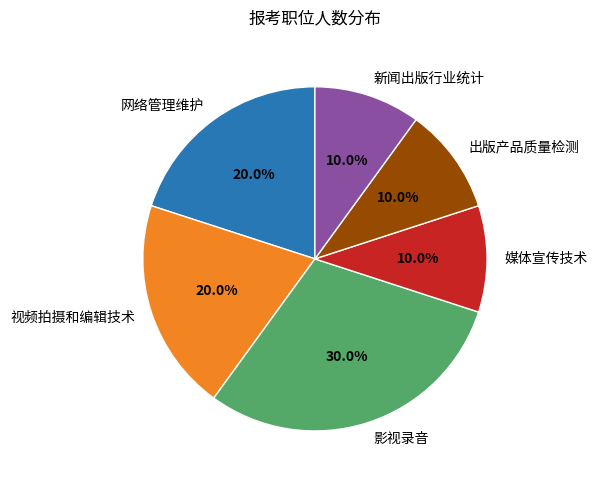

Is it true that 网络管理维护 is 20% of the pie?

True